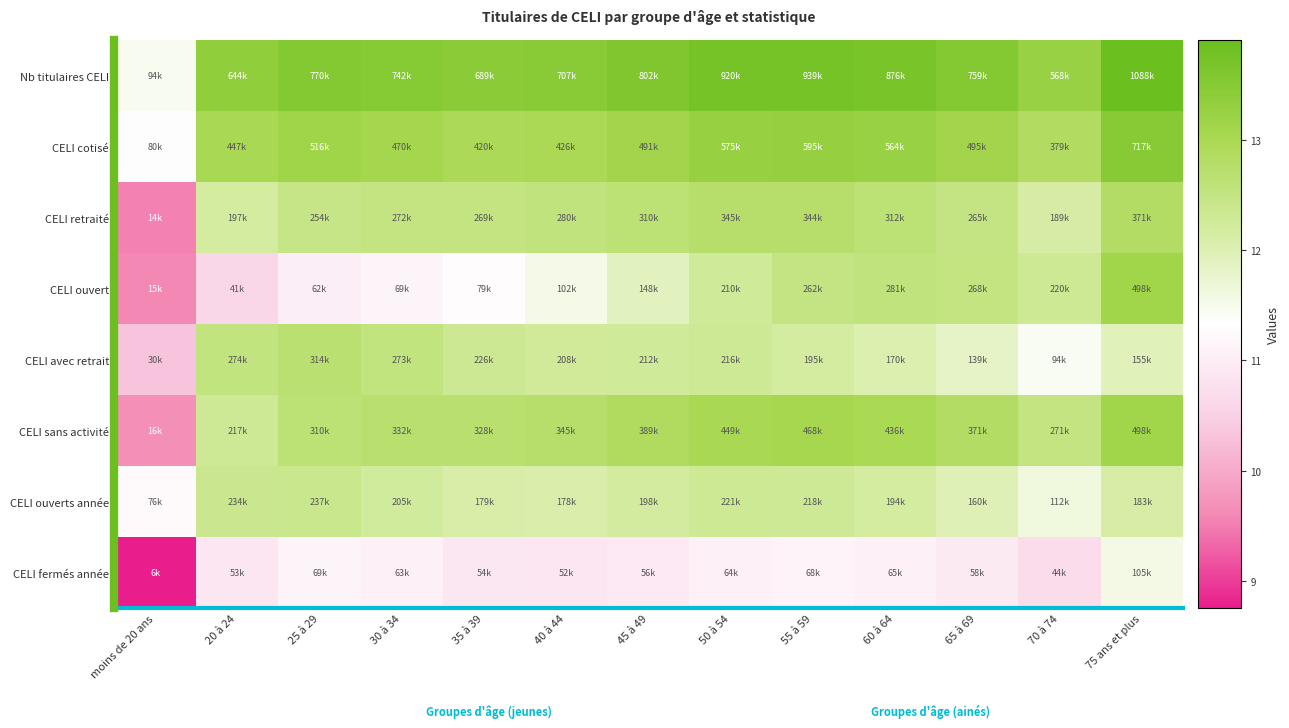

Reading right to left, transcribe all the data shown in this chart.

Nb titulaires CELI: 75 ans et plus=13.9	70 à 74=13.2	65 à 69=13.5	60 à 64=13.7	55 à 59=13.8	50 à 54=13.7	45 à 49=13.6	40 à 44=13.5	35 à 39=13.4	30 à 34=13.5	25 à 29=13.6	20 à 24=13.4	moins de 20 ans=11.5
CELI cotisé: 75 ans et plus=13.5	70 à 74=12.8	65 à 69=13.1	60 à 64=13.2	55 à 59=13.3	50 à 54=13.3	45 à 49=13.1	40 à 44=13.0	35 à 39=12.9	30 à 34=13.1	25 à 29=13.2	20 à 24=13.0	moins de 20 ans=11.3
CELI retraité: 75 ans et plus=12.8	70 à 74=12.1	65 à 69=12.5	60 à 64=12.6	55 à 59=12.7	50 à 54=12.8	45 à 49=12.6	40 à 44=12.5	35 à 39=12.5	30 à 34=12.5	25 à 29=12.4	20 à 24=12.2	moins de 20 ans=9.6
CELI ouvert: 75 ans et plus=13.1	70 à 74=12.3	65 à 69=12.5	60 à 64=12.5	55 à 59=12.5	50 à 54=12.3	45 à 49=11.9	40 à 44=11.5	35 à 39=11.3	30 à 34=11.1	25 à 29=11.0	20 à 24=10.6	moins de 20 ans=9.6
CELI avec retrait: 75 ans et plus=11.9	70 à 74=11.4	65 à 69=11.8	60 à 64=12.0	55 à 59=12.2	50 à 54=12.3	45 à 49=12.3	40 à 44=12.2	35 à 39=12.3	30 à 34=12.5	25 à 29=12.7	20 à 24=12.5	moins de 20 ans=10.3
CELI sans activité: 75 ans et plus=13.1	70 à 74=12.5	65 à 69=12.8	60 à 64=13.0	55 à 59=13.1	50 à 54=13.0	45 à 49=12.9	40 à 44=12.8	35 à 39=12.7	30 à 34=12.7	25 à 29=12.6	20 à 24=12.3	moins de 20 ans=9.7
CELI ouverts année: 75 ans et plus=12.1	70 à 74=11.6	65 à 69=12.0	60 à 64=12.2	55 à 59=12.3	50 à 54=12.3	45 à 49=12.2	40 à 44=12.1	35 à 39=12.1	30 à 34=12.2	25 à 29=12.4	20 à 24=12.4	moins de 20 ans=11.2
CELI fermés année: 75 ans et plus=11.6	70 à 74=10.7	65 à 69=11.0	60 à 64=11.1	55 à 59=11.1	50 à 54=11.1	45 à 49=10.9	40 à 44=10.9	35 à 39=10.9	30 à 34=11.1	25 à 29=11.1	20 à 24=10.9	moins de 20 ans=8.8